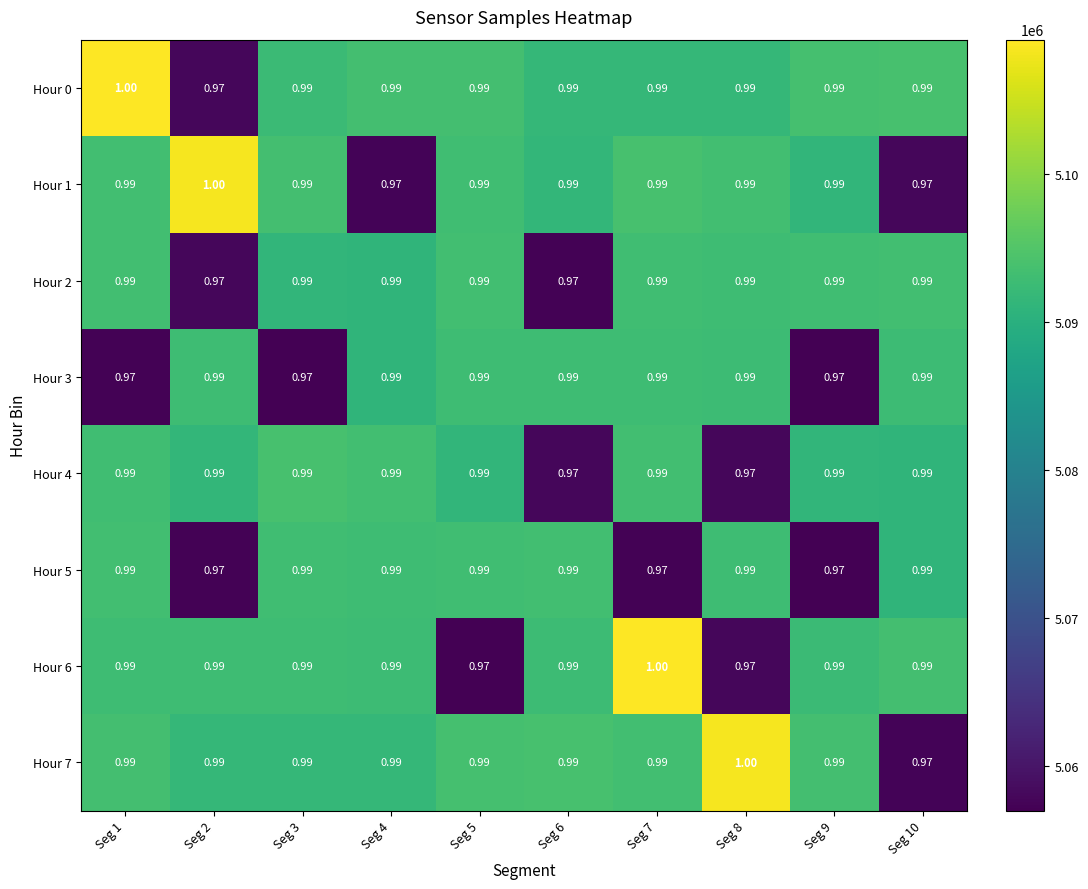

Reading left to right, list all the values displayed in this chart.

Hour 0: Seg 1=1	Seg 2=1	Seg 3=1	Seg 4=1	Seg 5=1	Seg 6=1	Seg 7=1	Seg 8=1	Seg 9=1	Seg 10=1
Hour 1: Seg 1=1	Seg 2=1	Seg 3=1	Seg 4=1	Seg 5=1	Seg 6=1	Seg 7=1	Seg 8=1	Seg 9=1	Seg 10=1
Hour 2: Seg 1=1	Seg 2=1	Seg 3=1	Seg 4=1	Seg 5=1	Seg 6=1	Seg 7=1	Seg 8=1	Seg 9=1	Seg 10=1
Hour 3: Seg 1=1	Seg 2=1	Seg 3=1	Seg 4=1	Seg 5=1	Seg 6=1	Seg 7=1	Seg 8=1	Seg 9=1	Seg 10=1
Hour 4: Seg 1=1	Seg 2=1	Seg 3=1	Seg 4=1	Seg 5=1	Seg 6=1	Seg 7=1	Seg 8=1	Seg 9=1	Seg 10=1
Hour 5: Seg 1=1	Seg 2=1	Seg 3=1	Seg 4=1	Seg 5=1	Seg 6=1	Seg 7=1	Seg 8=1	Seg 9=1	Seg 10=1
Hour 6: Seg 1=1	Seg 2=1	Seg 3=1	Seg 4=1	Seg 5=1	Seg 6=1	Seg 7=1	Seg 8=1	Seg 9=1	Seg 10=1
Hour 7: Seg 1=1	Seg 2=1	Seg 3=1	Seg 4=1	Seg 5=1	Seg 6=1	Seg 7=1	Seg 8=1	Seg 9=1	Seg 10=1